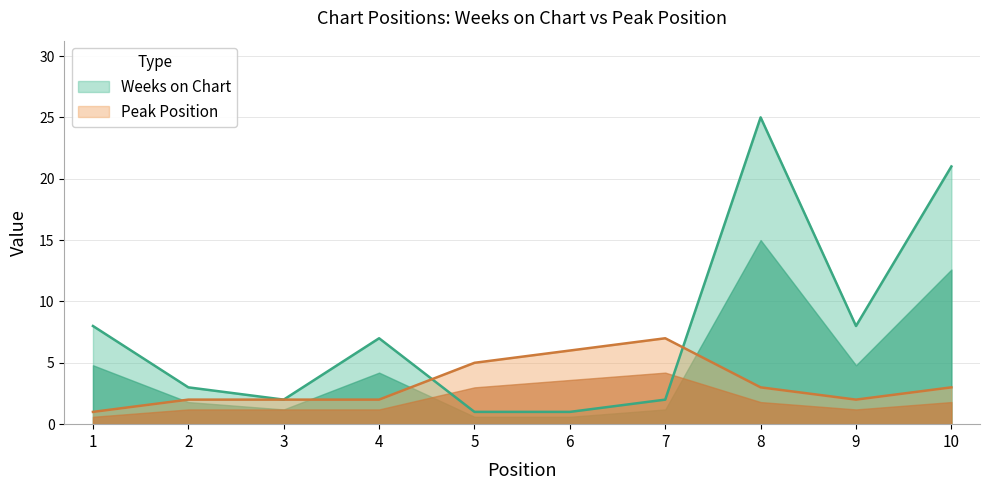

Rank the series by their average value, from lowest to highest.

Peak Position, Weeks on Chart